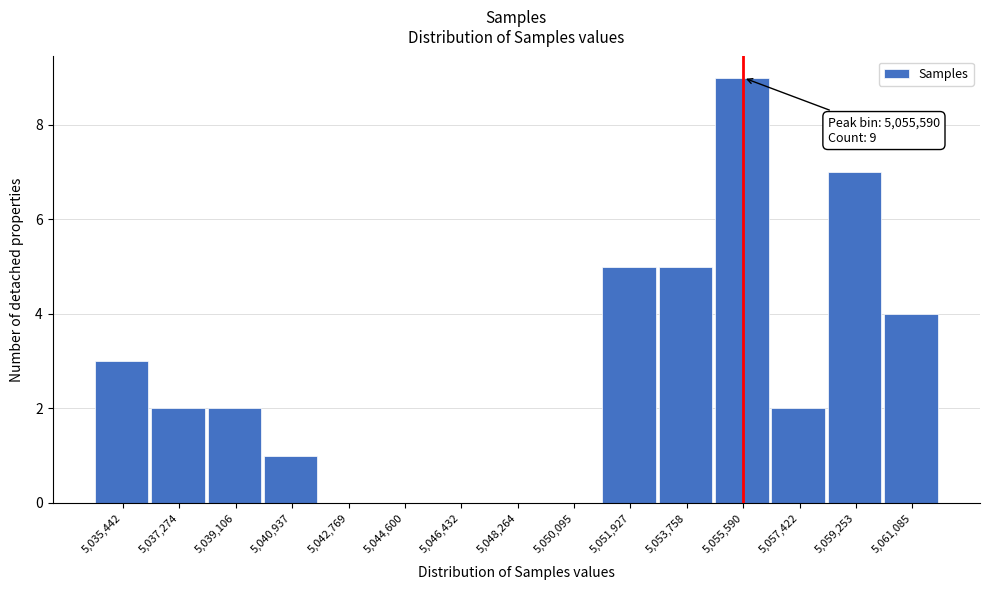

Which range on the x-axis has the tallest bar?

5054600 to 5056600